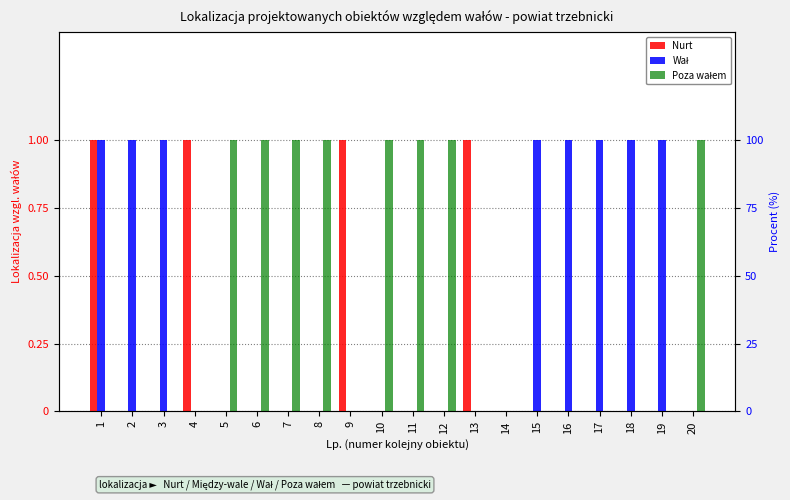

Count the number of categories in the chart.

20